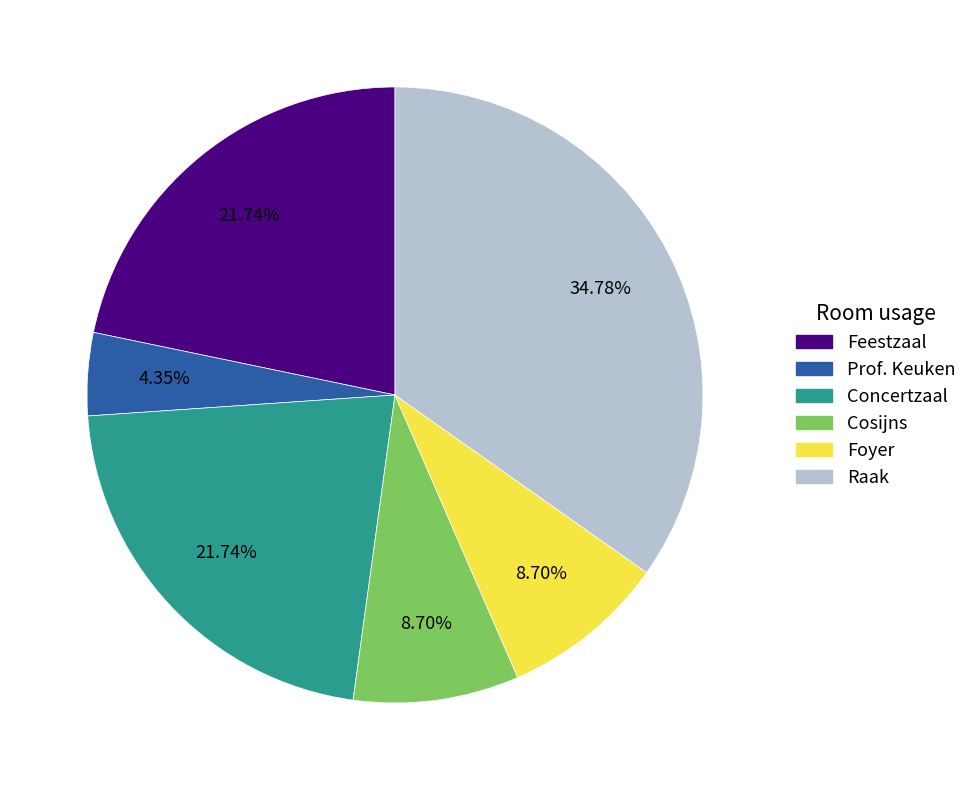

Does any single category account for the majority?

No